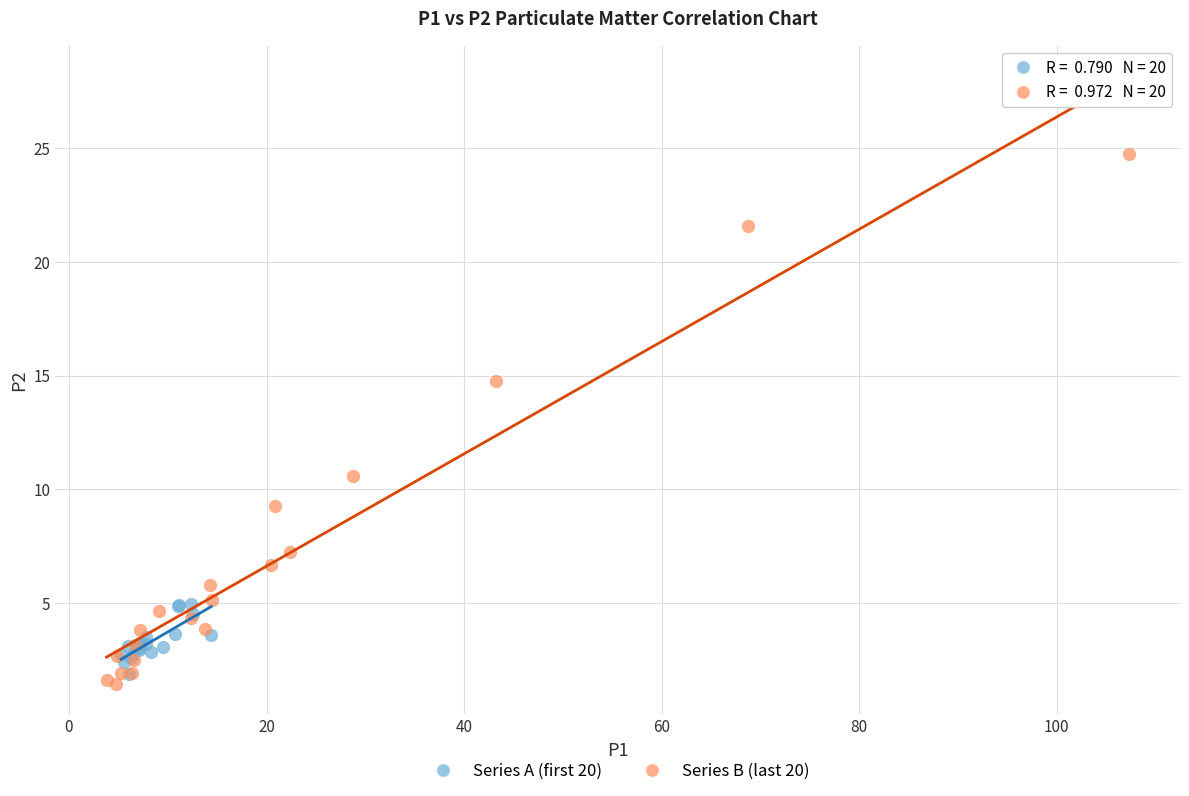

Which series contains the highest Y value?

Series B (last 20)